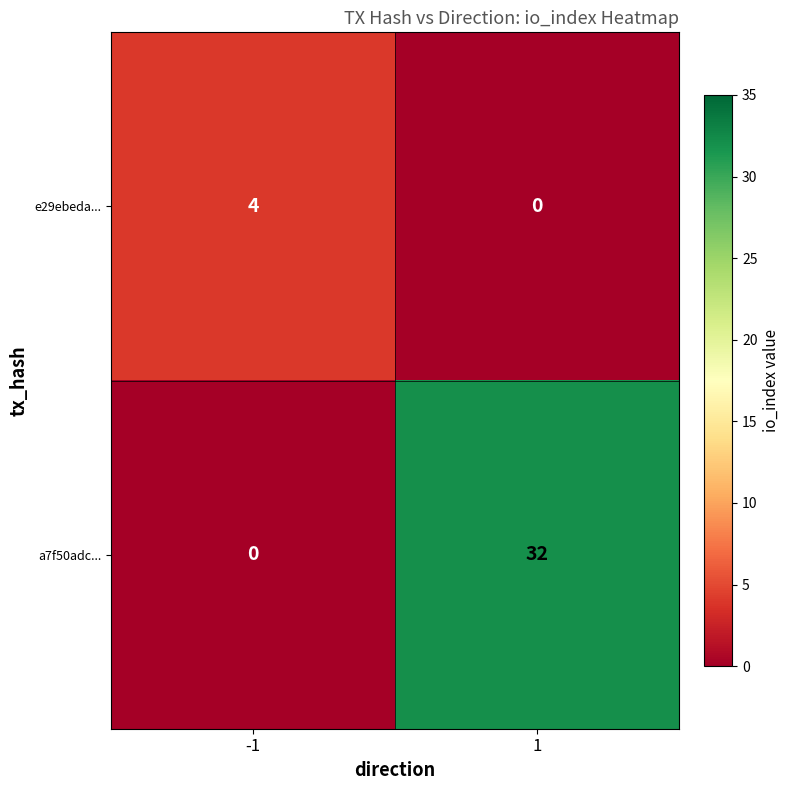

What is the greatest value displayed?

32